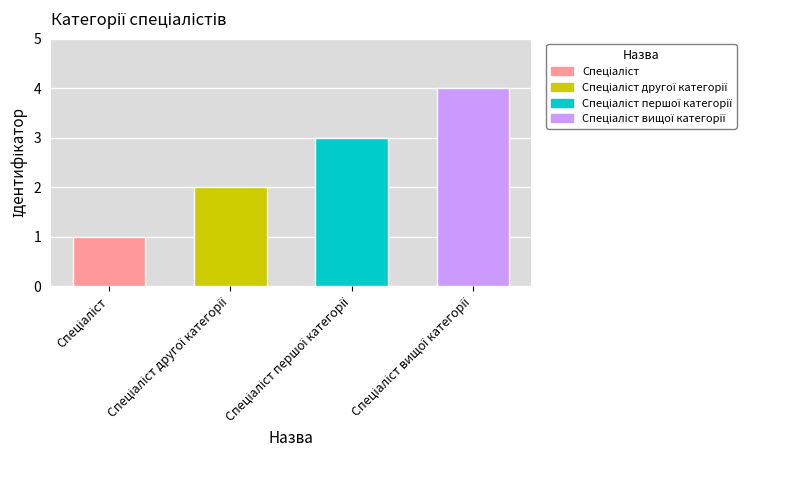

Reading left to right, transcribe all the data shown in this chart.

1	2	3	4